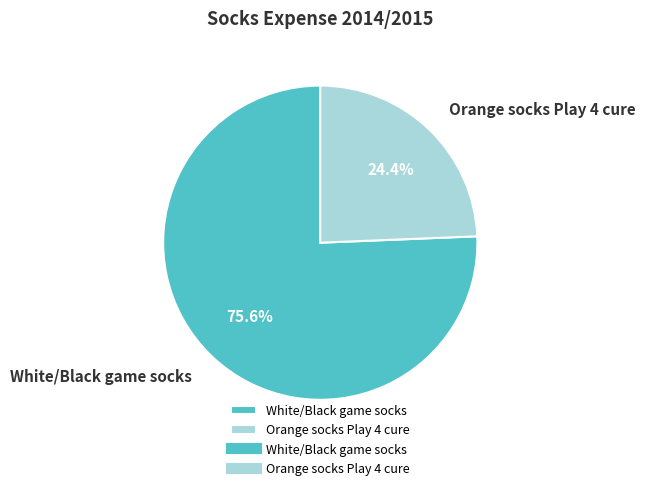

Is Orange socks Play 4 cure the majority of the pie?

No